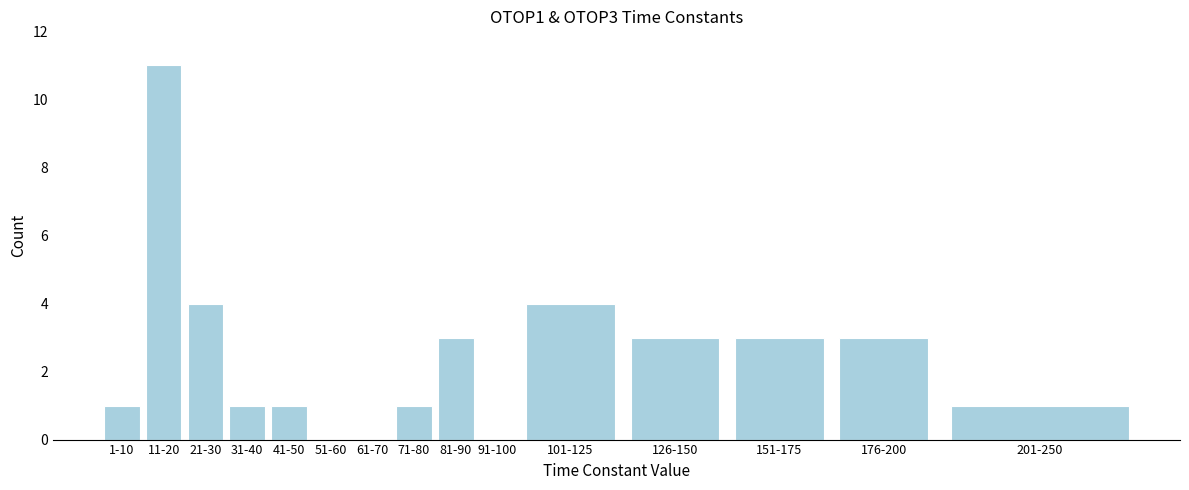

Reading left to right, transcribe all the data shown in this chart.

1-10=1	11-20=11	21-30=4	31-40=1	41-50=1	51-60=0	61-70=0	71-80=1	81-90=3	91-100=0	101-125=4	126-150=3	151-175=3	176-200=3	201-250=1